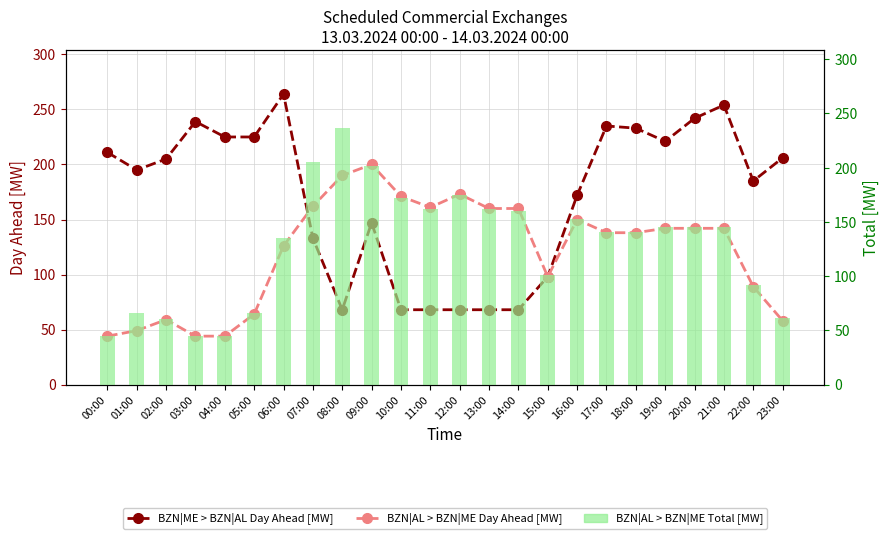

Which has a higher value, 14:00 or 15:00?

15:00